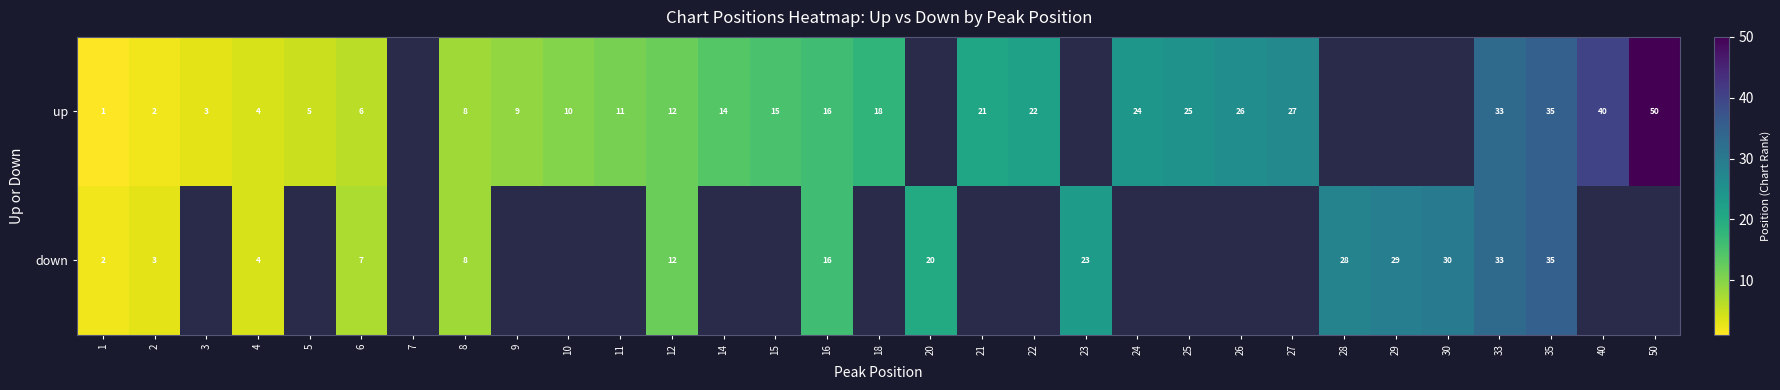

The down series shows 2.0 at 4. True or false?

False